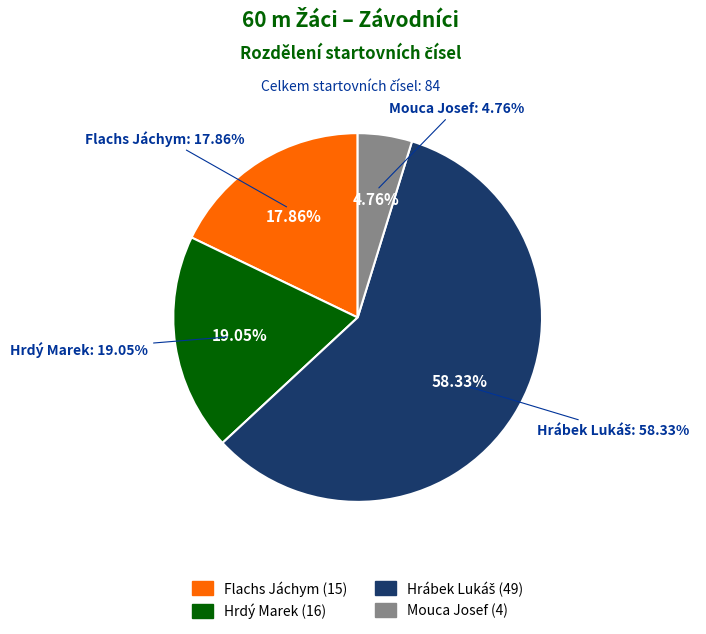

Is the sum of Flachs Jáchym and Hrábek Lukáš greater than half?

Yes